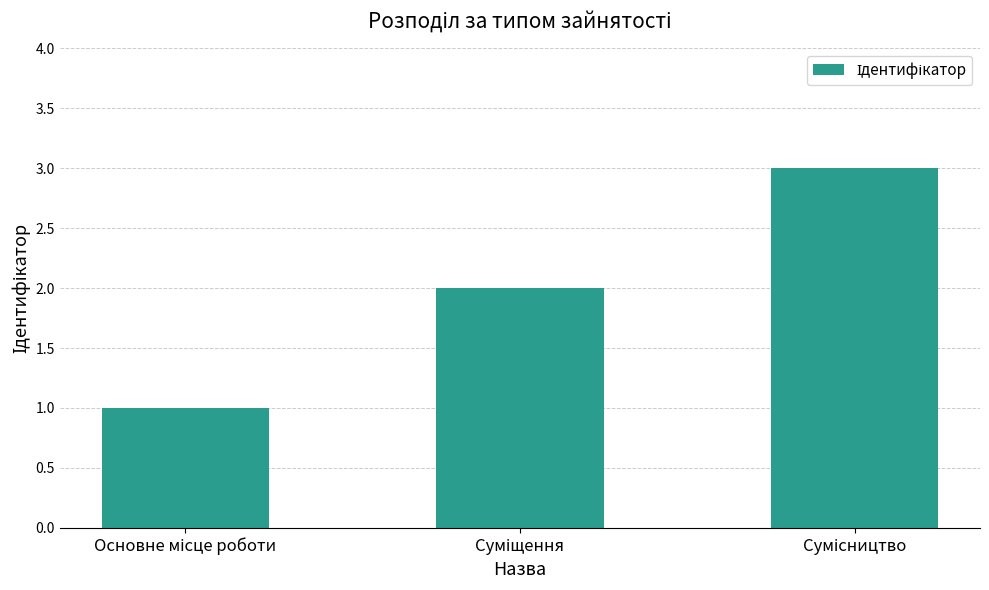

What is the smallest value displayed?

1